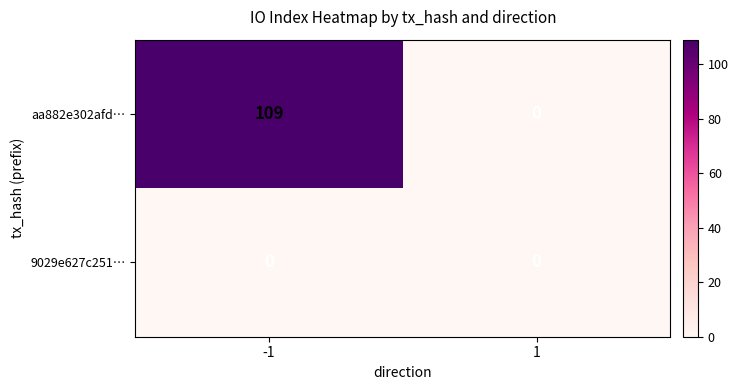

Reading left to right, list all the values displayed in this chart.

aa882e302afd…: -1=109	1=0
9029e627c251…: -1=0	1=0